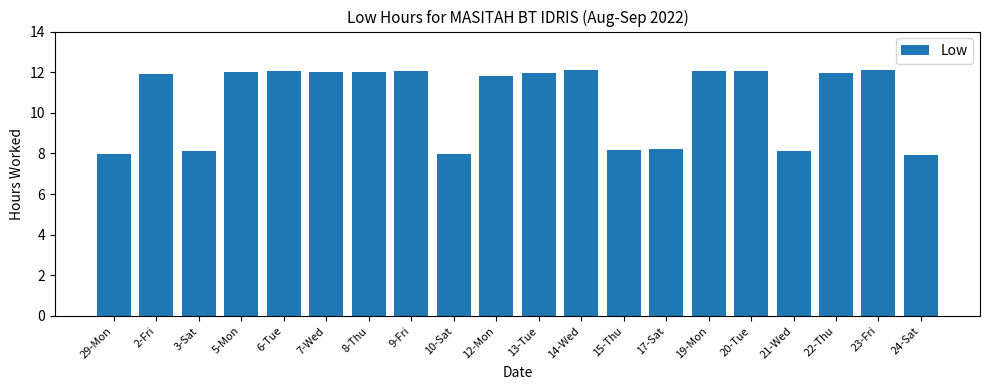

The chart shows a value of 8.2 at 15-Thu. True or false?

True